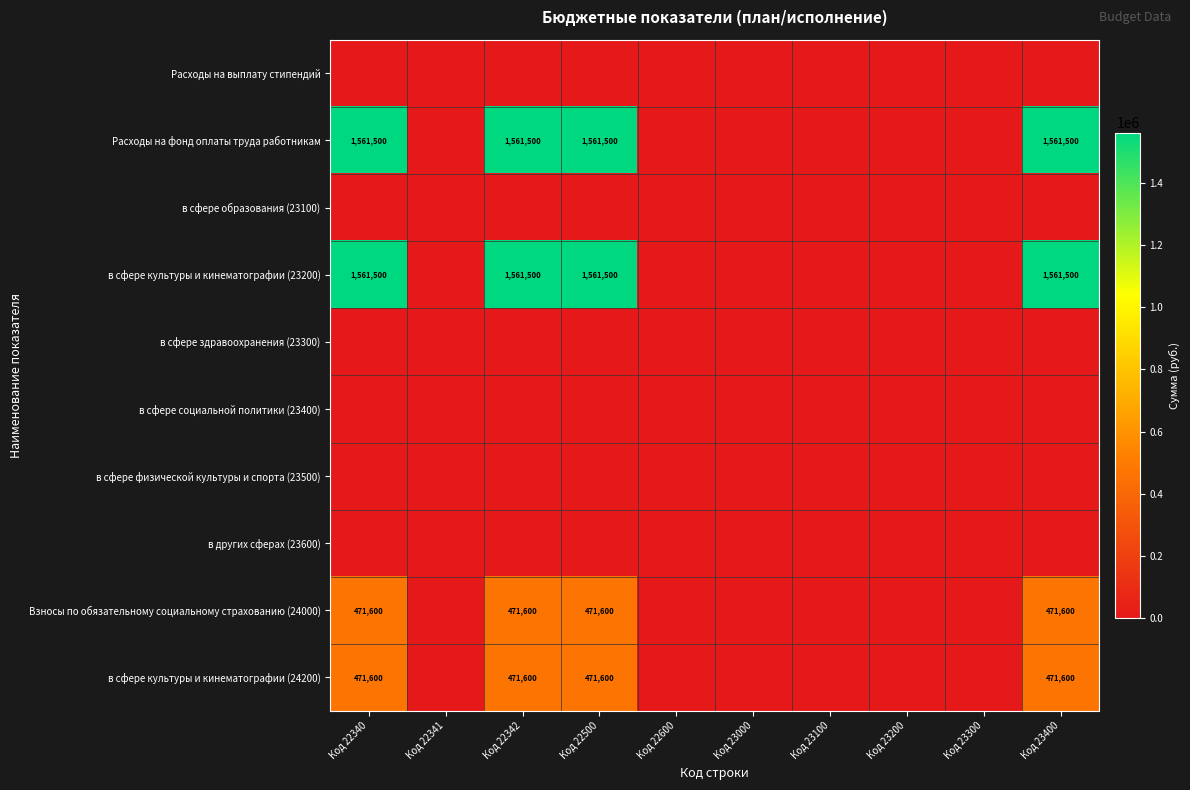

Is it true that в сфере культуры и кинематографии (23200) equals 1561500 at Код 22340?

True